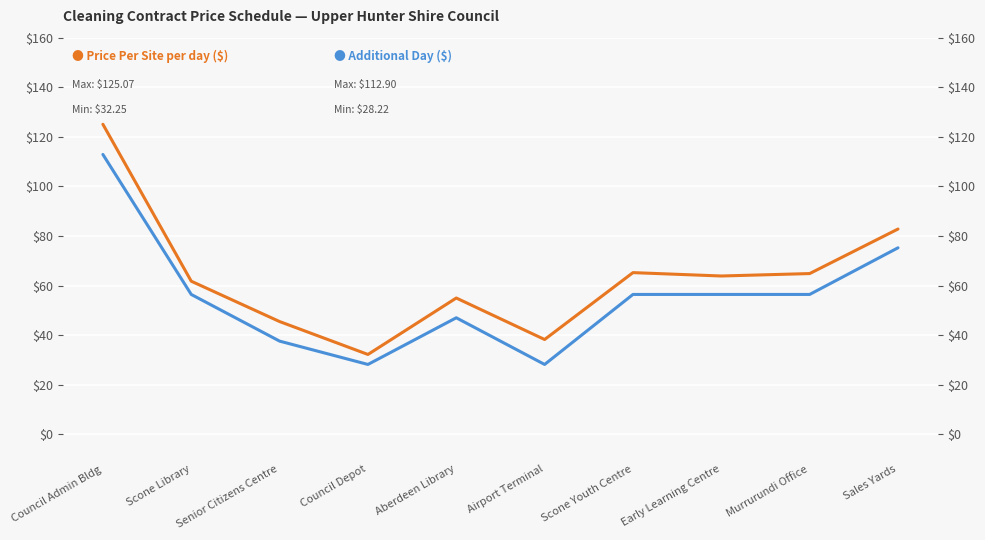

What are all the series names shown in the legend?

Price Per Site per day ($), Additional Day ($)